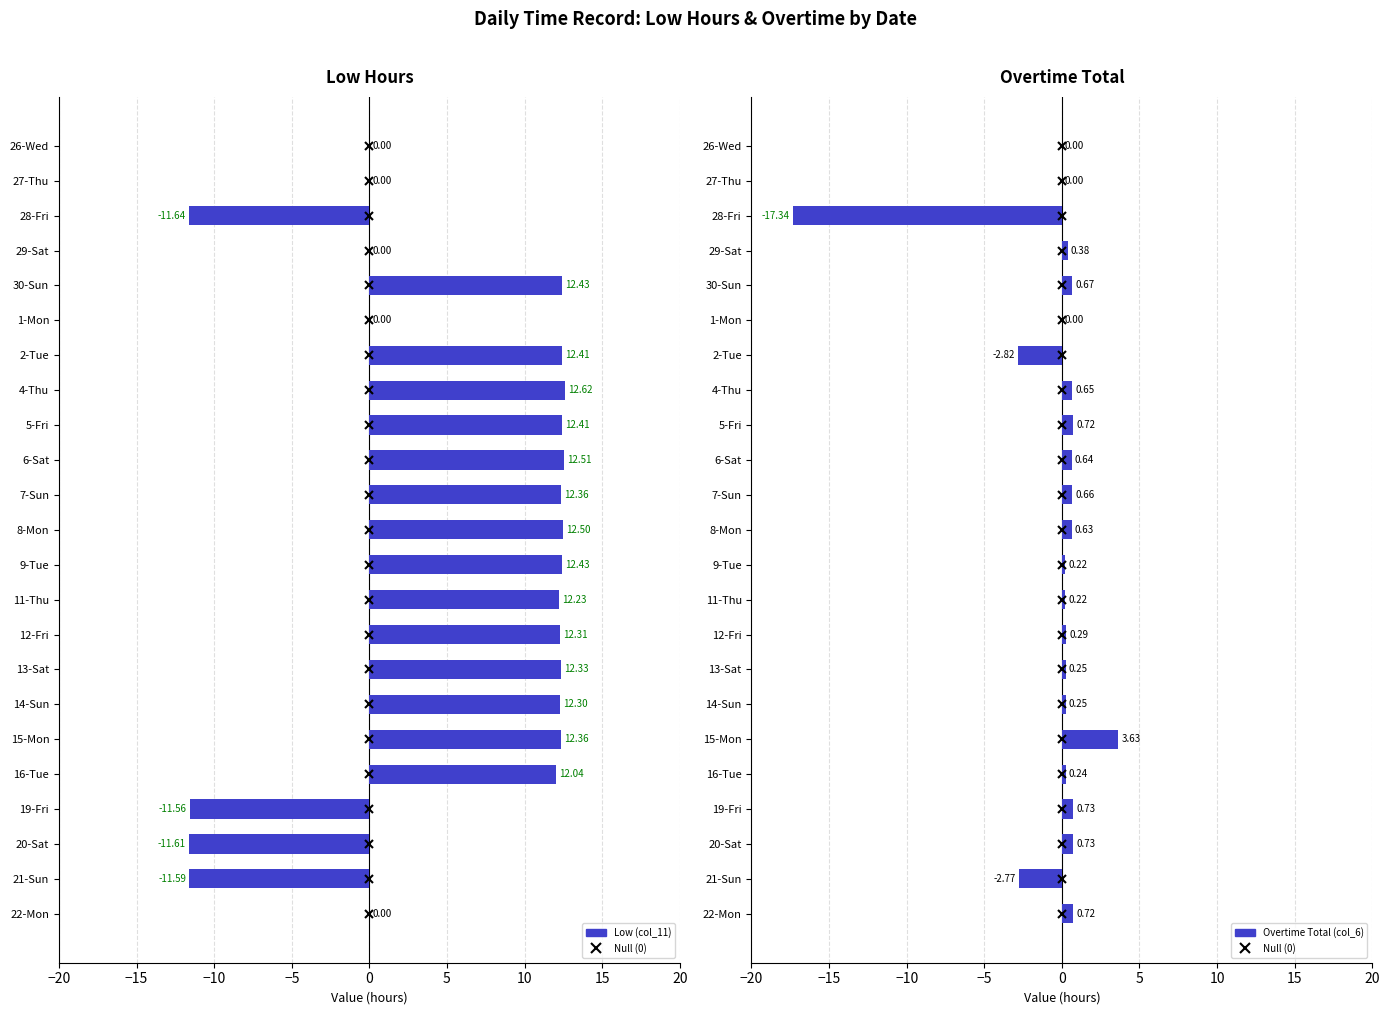

What are all the series names shown in the legend?

Low (col_11), Overtime Total (col_6)